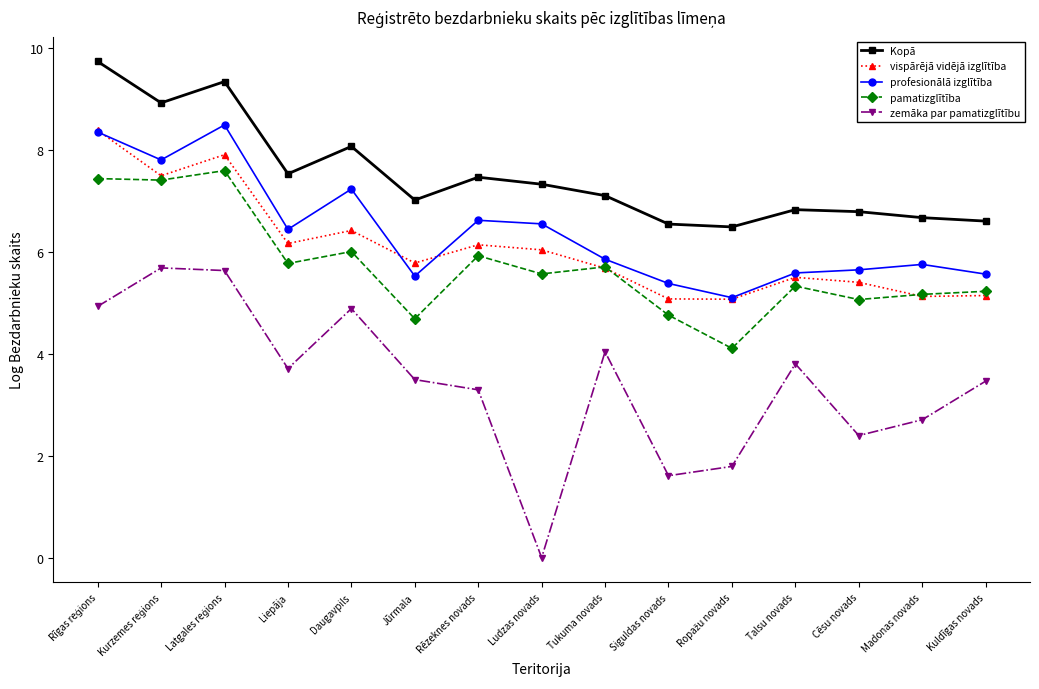

True or false: vispārējā vidējā izglītība and zemāka par pamatizglītību intersect in this chart.

False